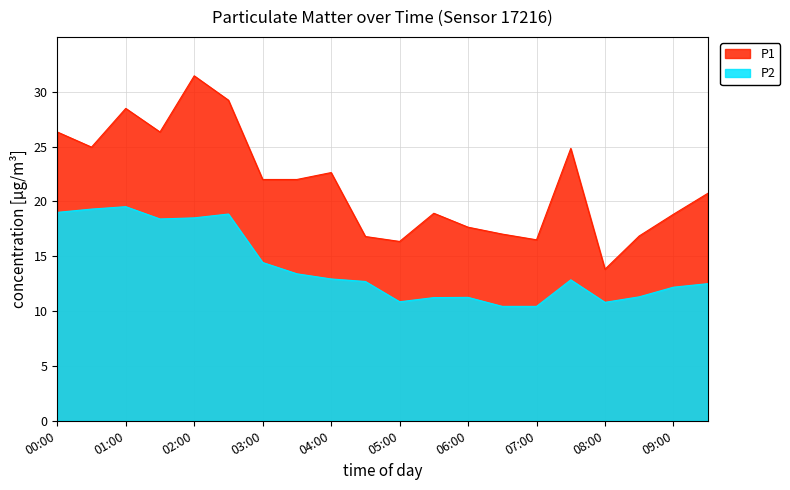

True or false: P2 and P1 intersect in this chart.

False